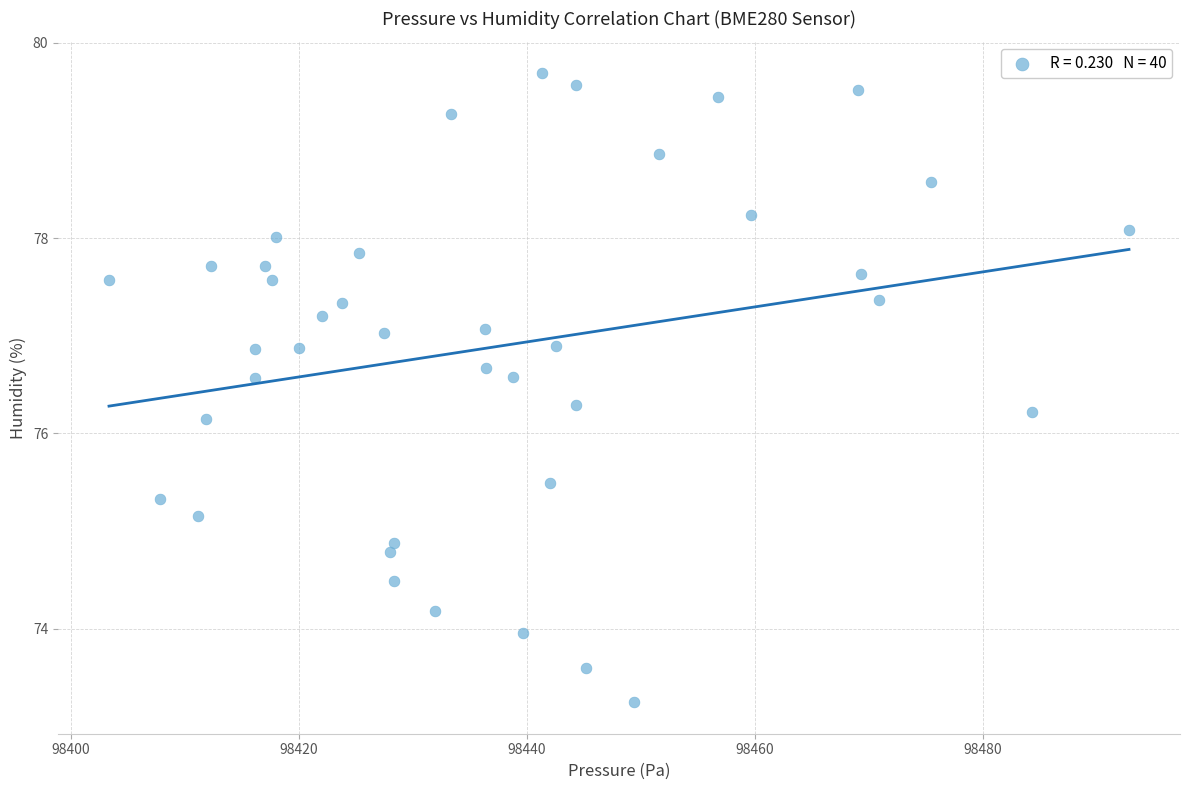

What is the range of X values (max minus min)?

89.5